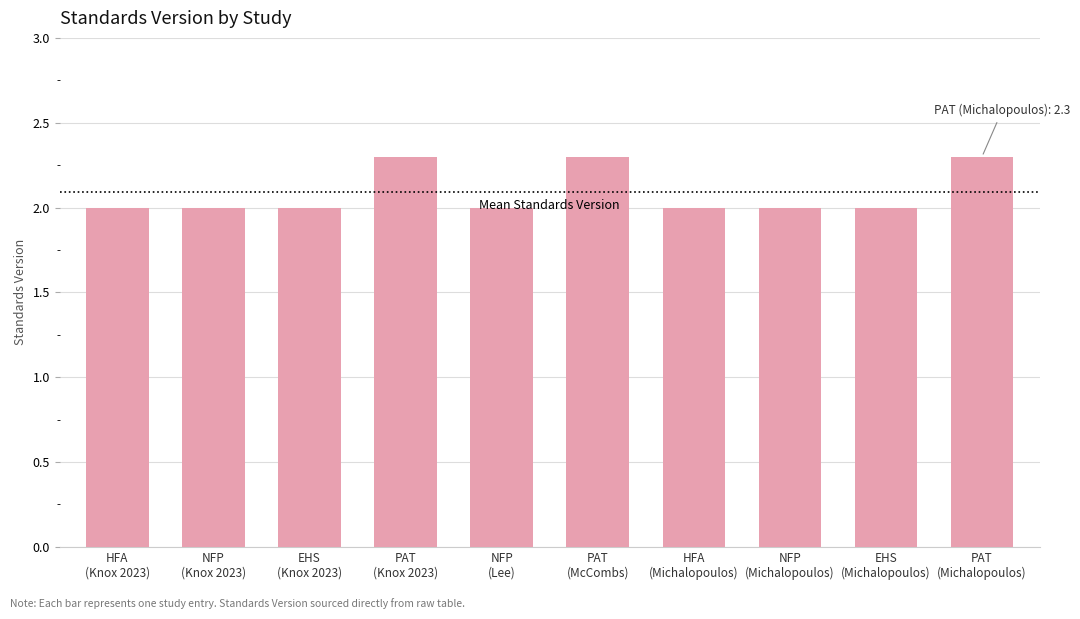

What position from the left is HFA
(Michalopoulos)?

7